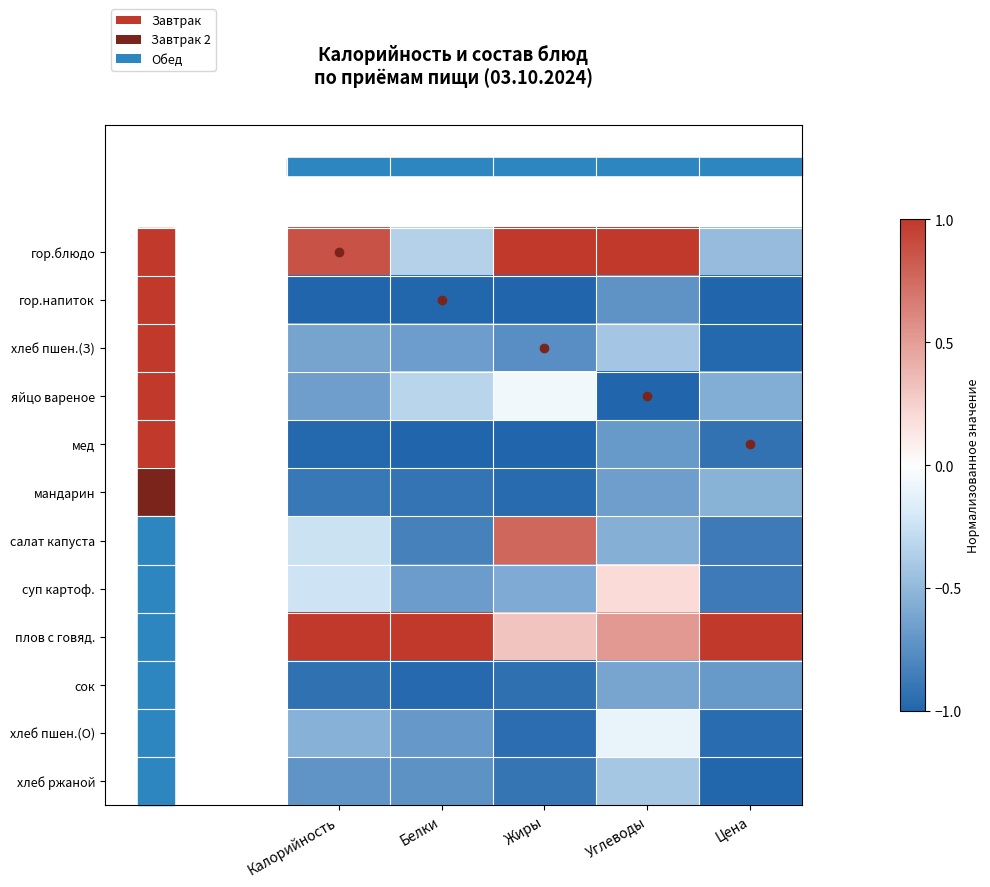

Rank the series at Углеводы from lowest to highest value.

яйцо вареное, гор.напиток, мед, мандарин, сок, салат капуста, хлеб пшен.(З), хлеб ржаной, хлеб пшен.(О), суп картоф., плов с говяд., гор.блюдо